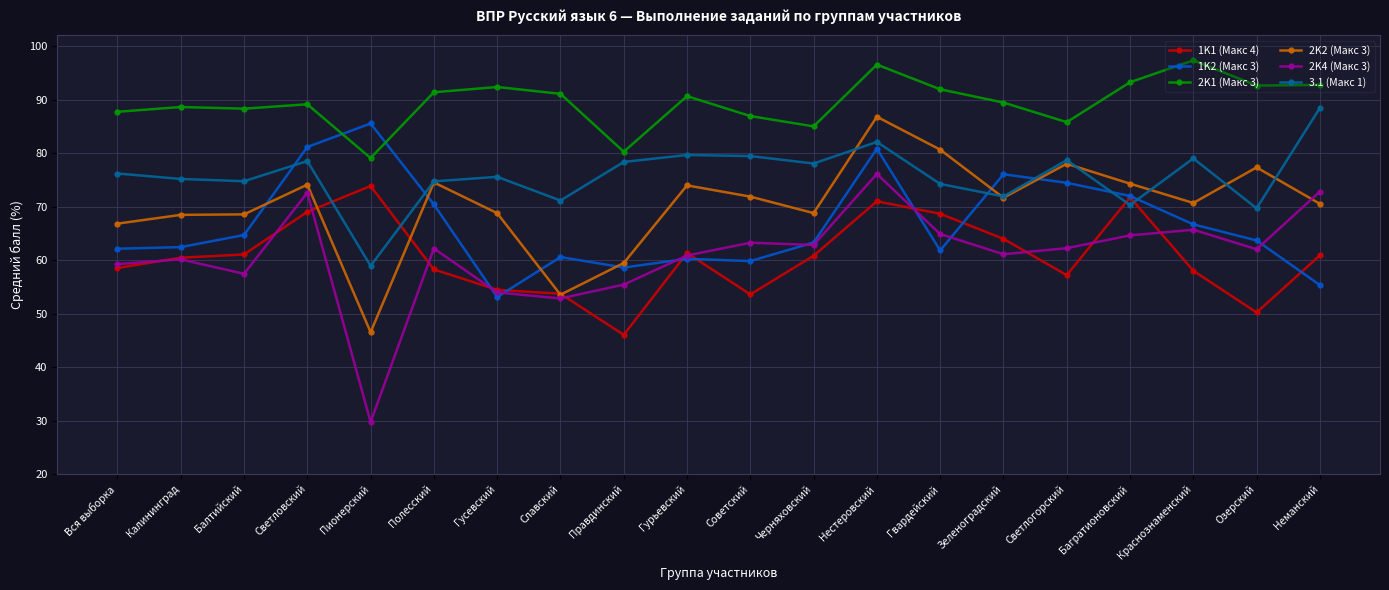

What is the difference between the 2K4 (Макс 3) values at Пионерский and Багратионовский?

34.9